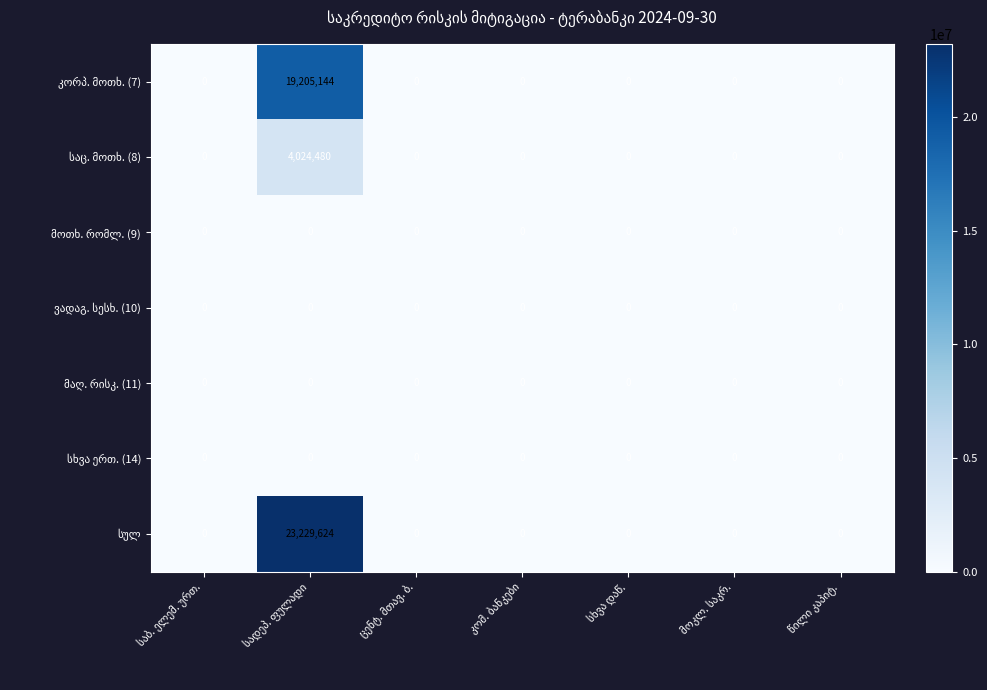

What is the maximum value shown in the chart?

23229624